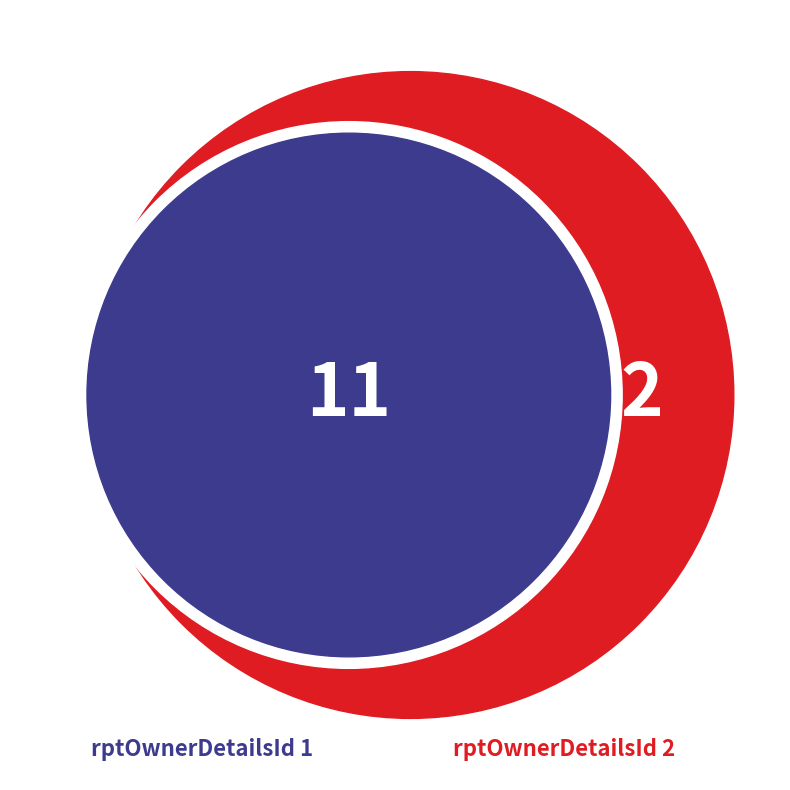

What is the smallest slice in the pie chart?

rptOwnerDetailsId_2